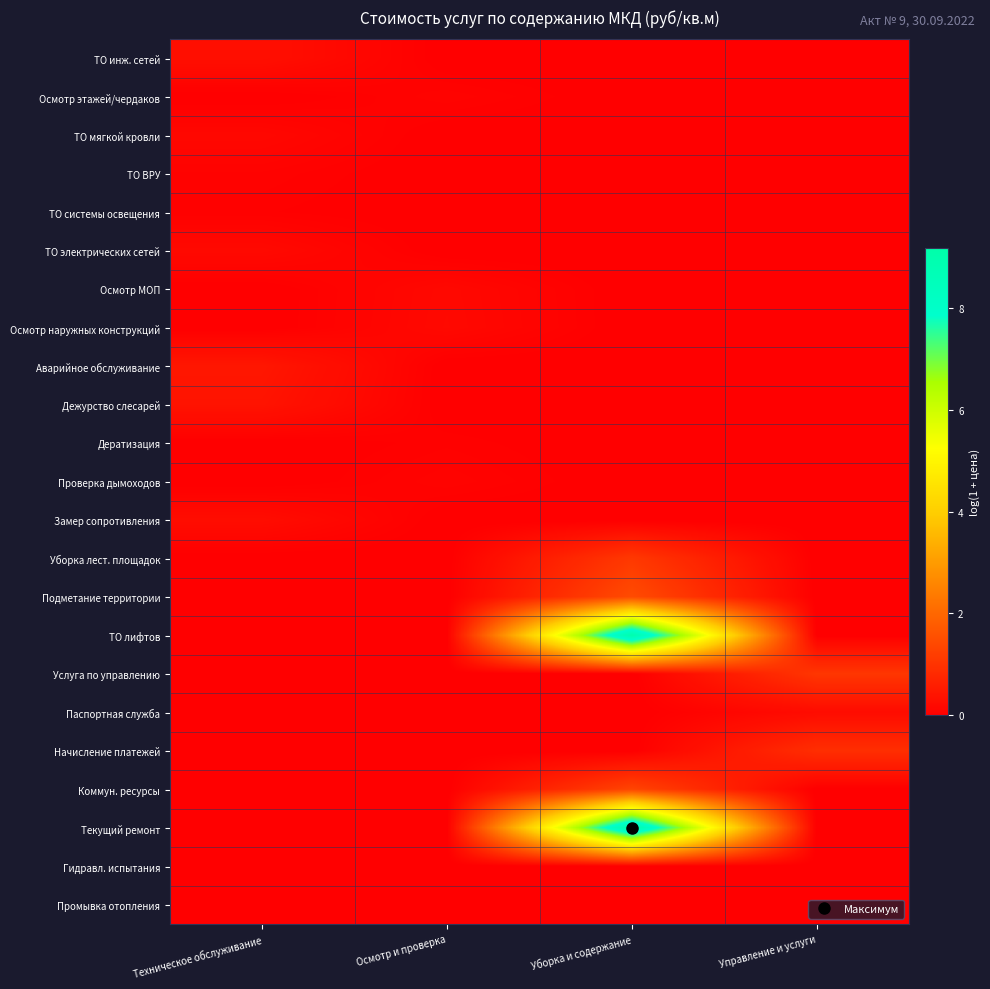

Between Осмотр и проверка and Техническое обслуживание, which is larger?

Техническое обслуживание